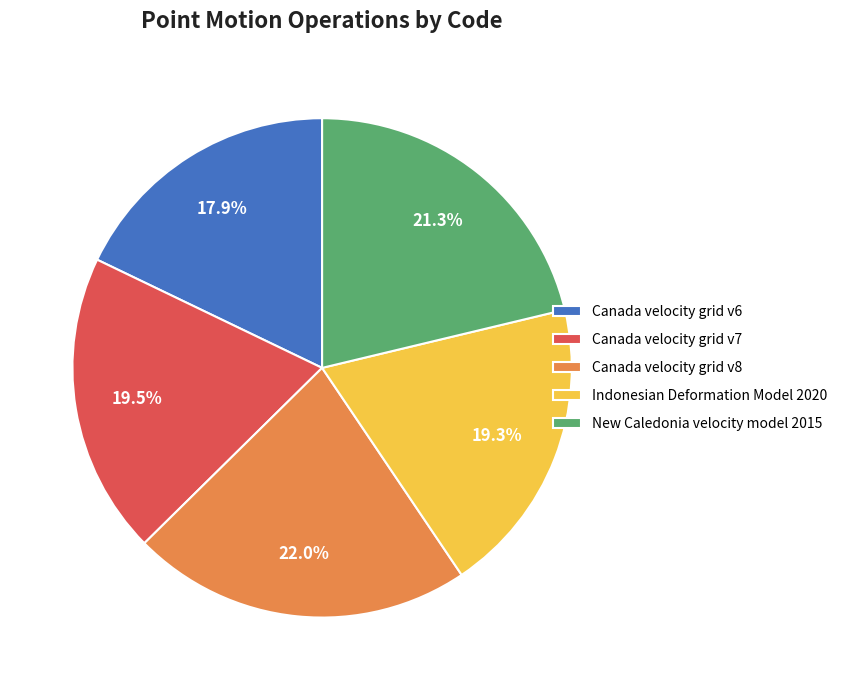

Does Indonesian Deformation Model 2020 account for over 50% of the chart?

No